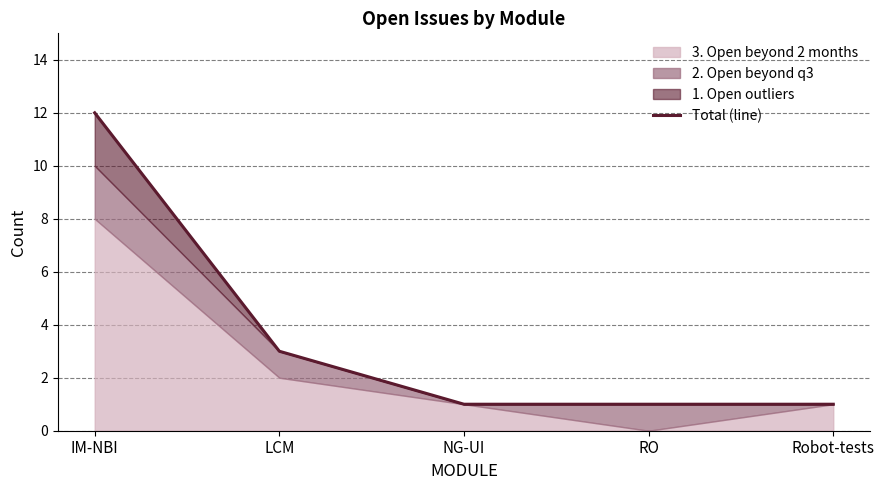

How many values exceed 1?

2